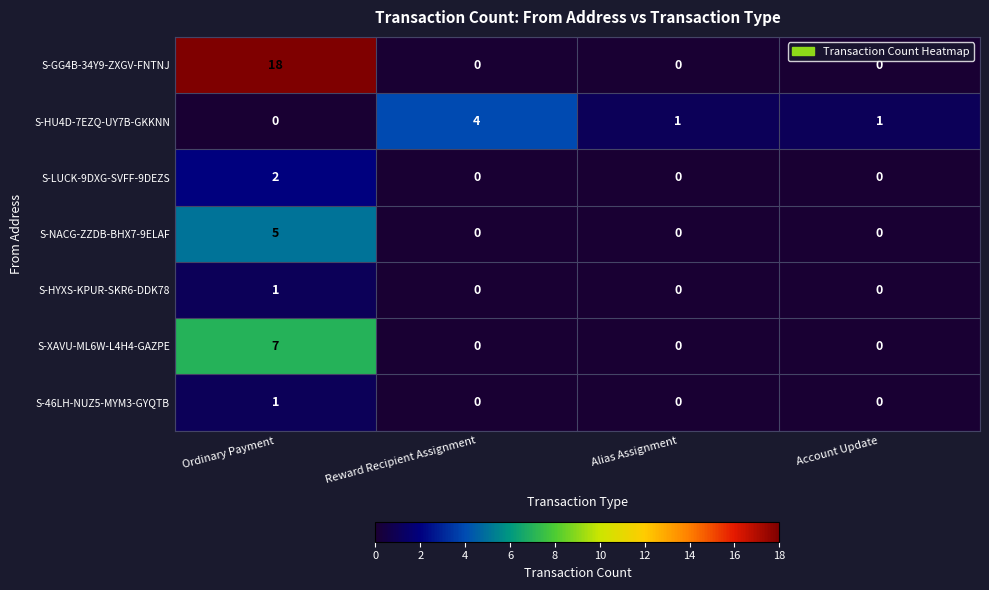

Which series has the largest total across all categories?

S-GG4B-34Y9-ZXGV-FNTNJ